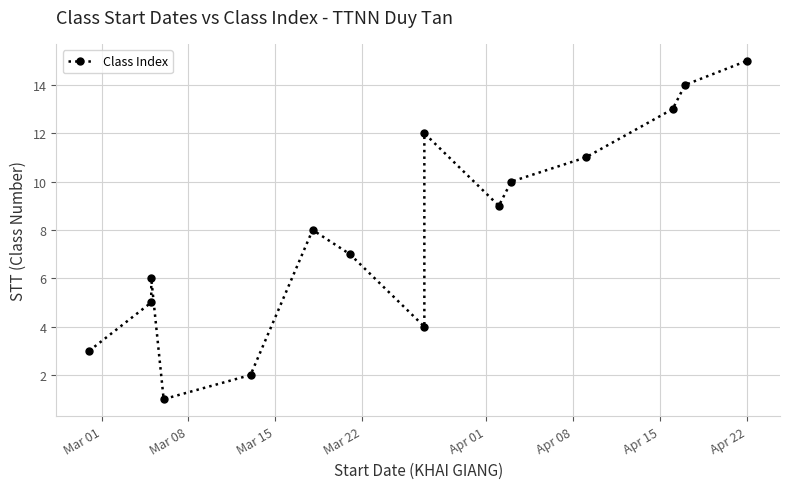

How many data points are less than 8?

7